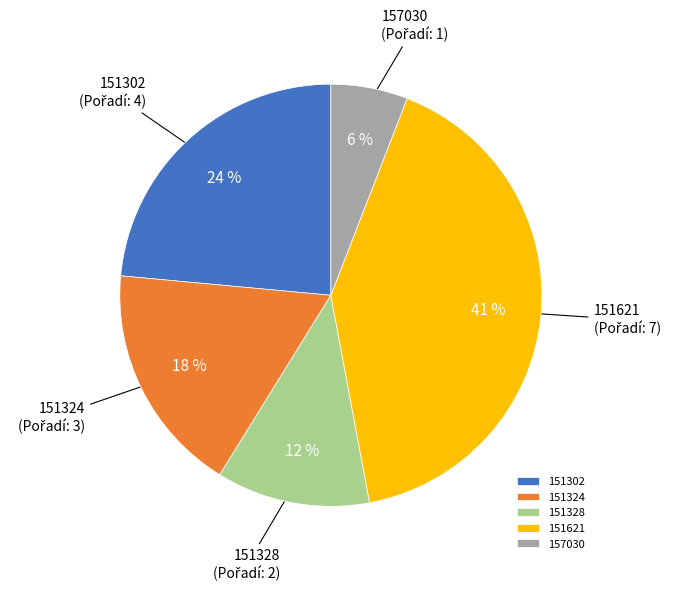

How many slices are in this pie chart?

5